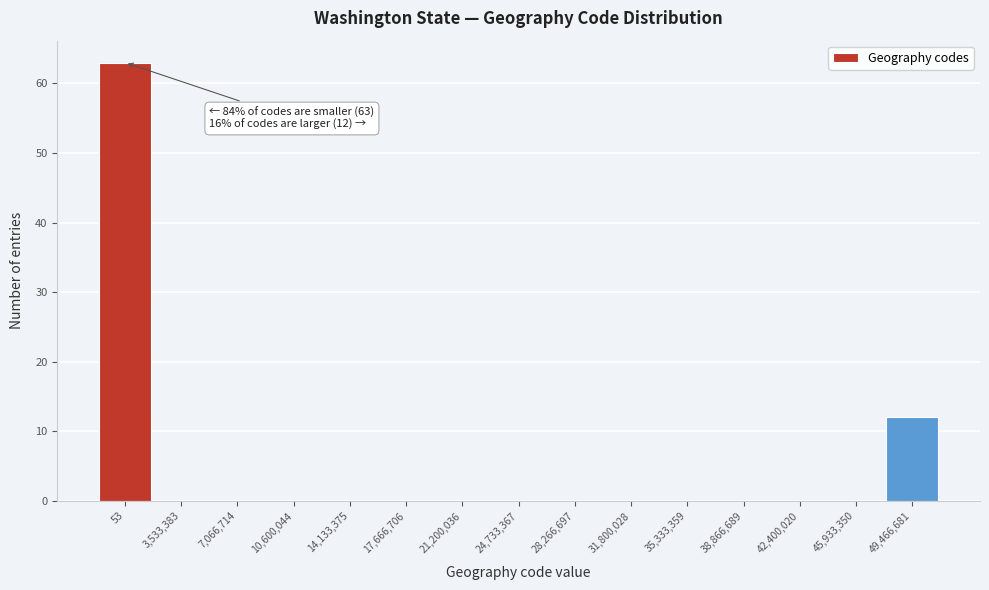

Reading left to right, transcribe all the data shown in this chart.

53=63	3,533,383=0	7,066,714=0	10,600,044=0	14,133,375=0	17,666,706=0	21,200,036=0	24,733,367=0	28,266,697=0	31,800,028=0	35,333,359=0	38,866,689=0	42,400,020=0	45,933,350=0	49,466,681=12